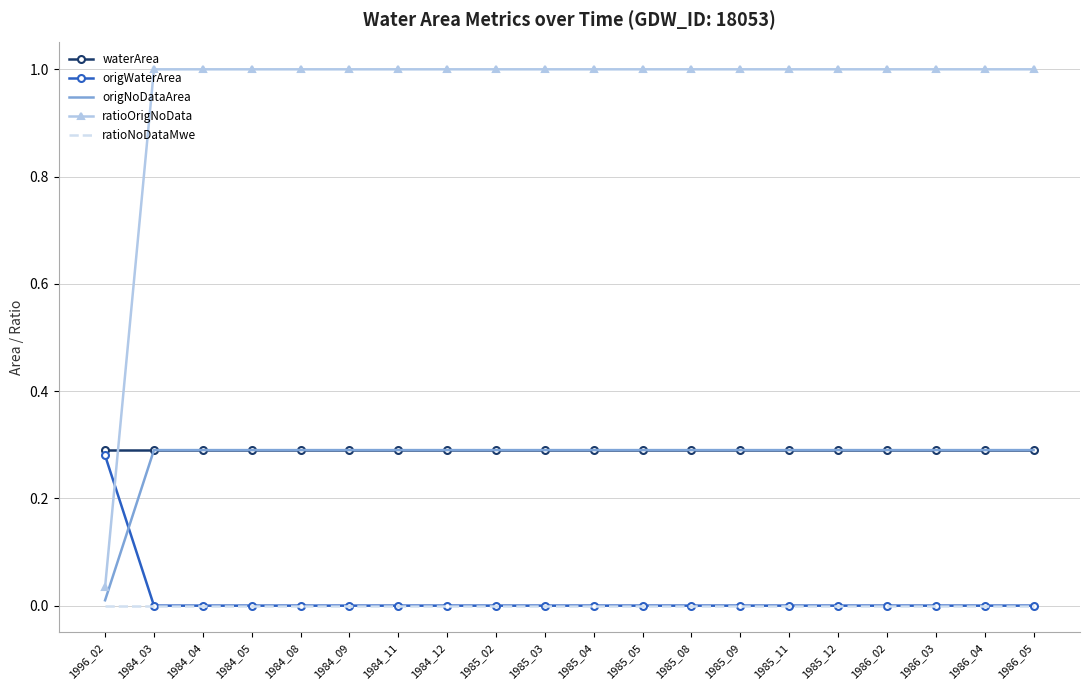

At which label does origWaterArea reach its peak?

1996_02